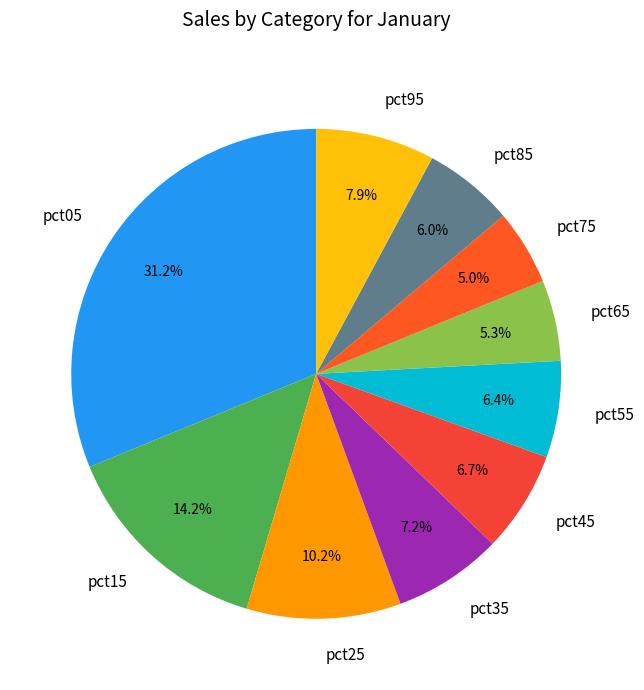

Which has a higher value, pct15 or pct85?

pct15